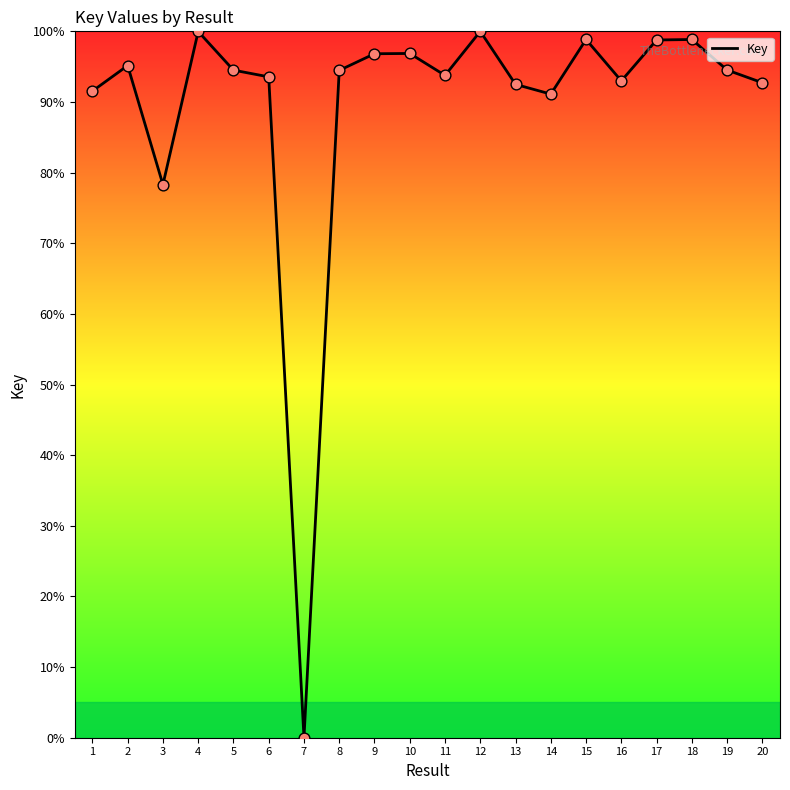

What is the ratio of the value at 17 to the value at 19?

1.0